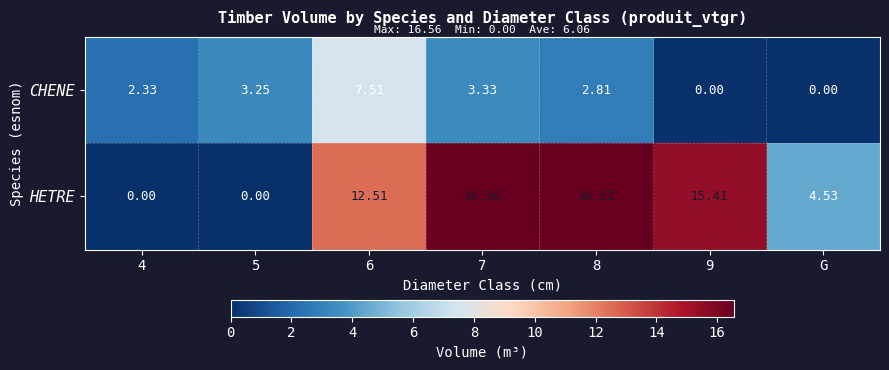

At which label is HETRE closest to 8?

G